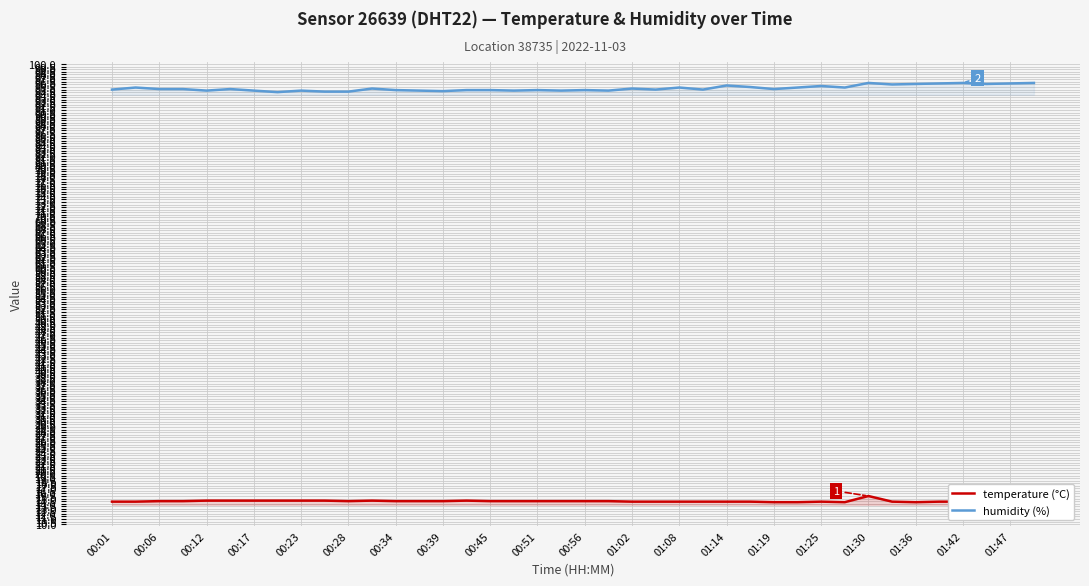

What is the sum of all temperature (°C) values?

579.4